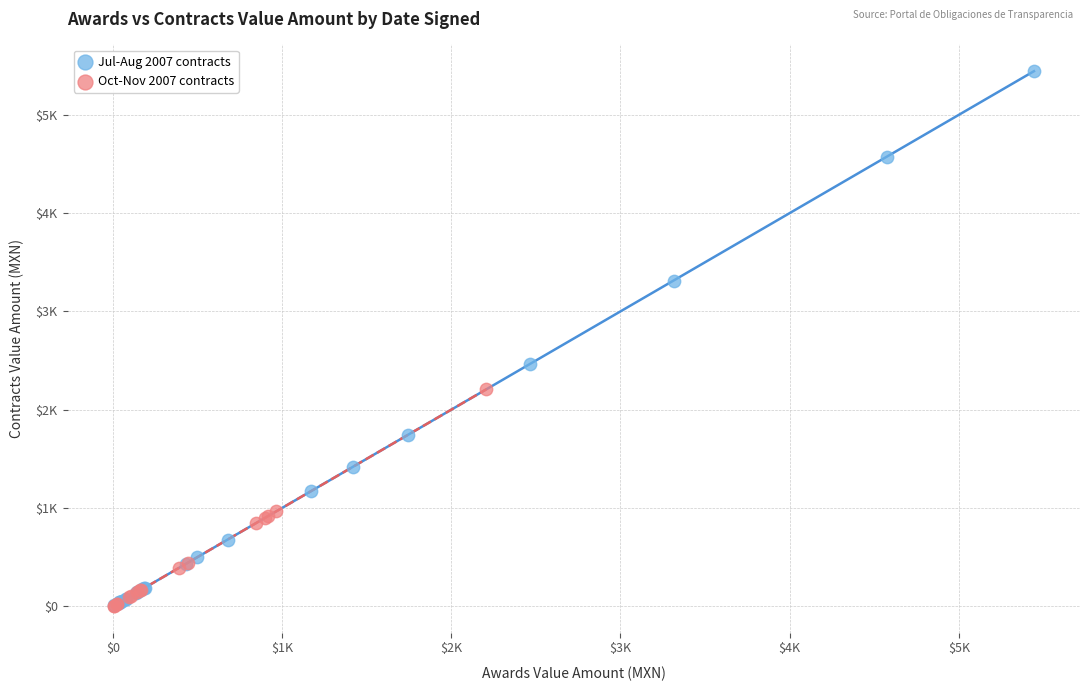

What are all the series names shown in the legend?

Jul-Aug 2007 contracts, Oct-Nov 2007 contracts